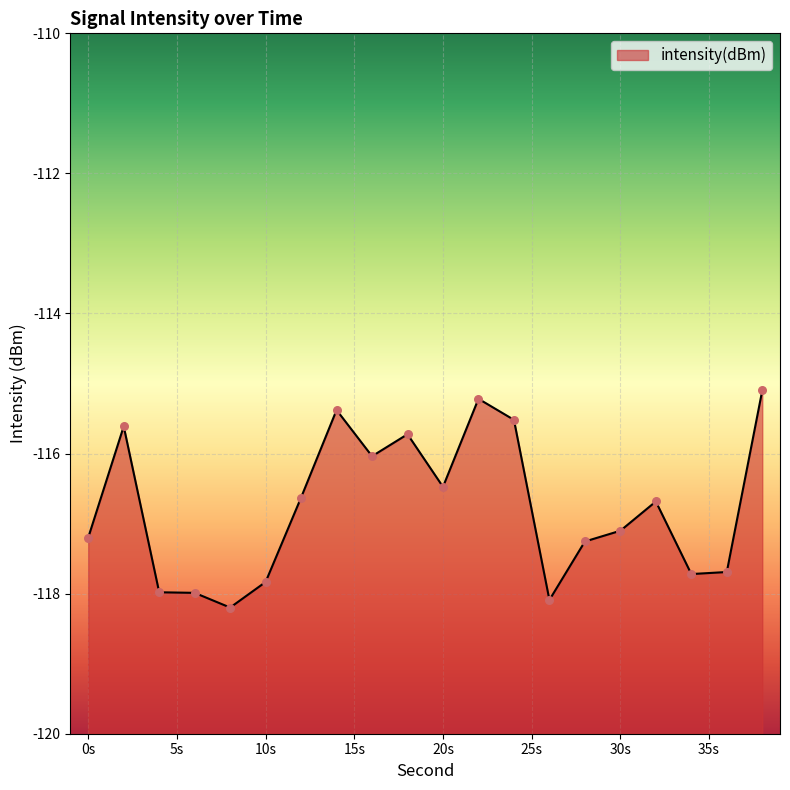

Which has a higher value, 18 or 10?

18